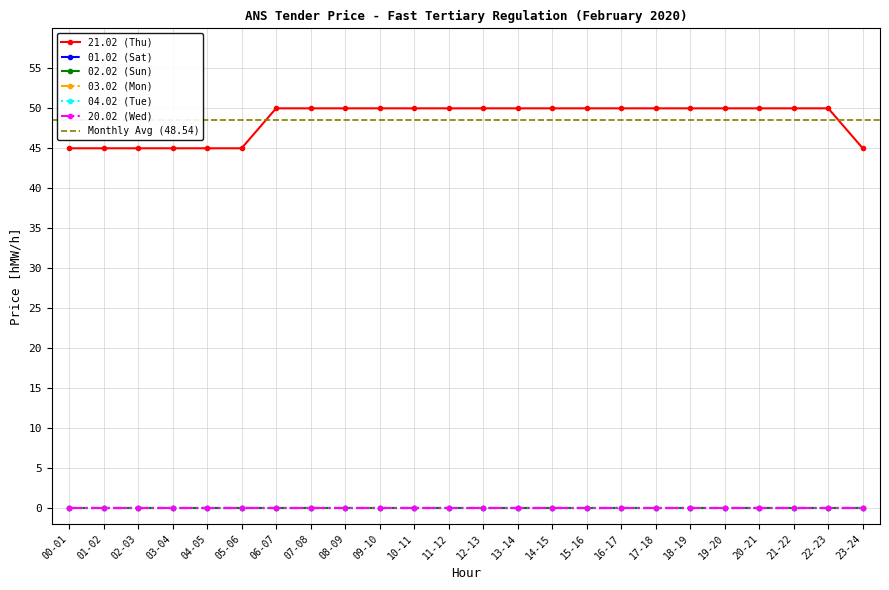

List the series in order of their peak value, lowest first.

01.02 (Sat), 02.02 (Sun), 03.02 (Mon), 04.02 (Tue), 20.02 (Wed), 21.02 (Thu)